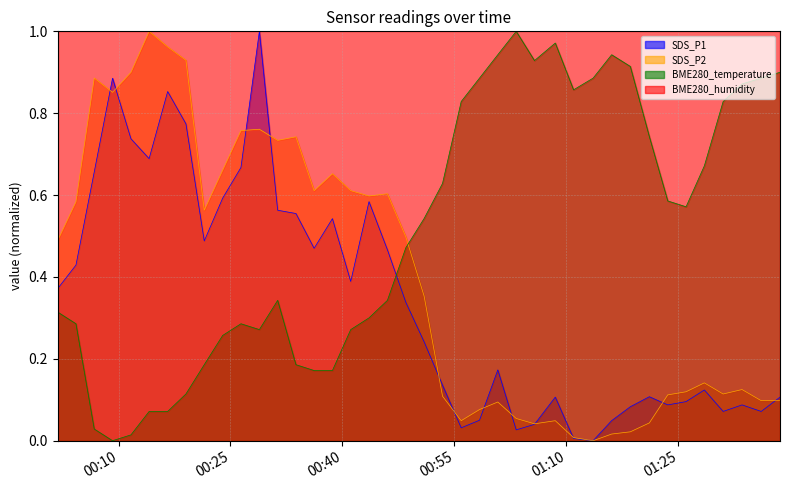

True or false: BME280_temperature and SDS_P2 intersect in this chart.

True